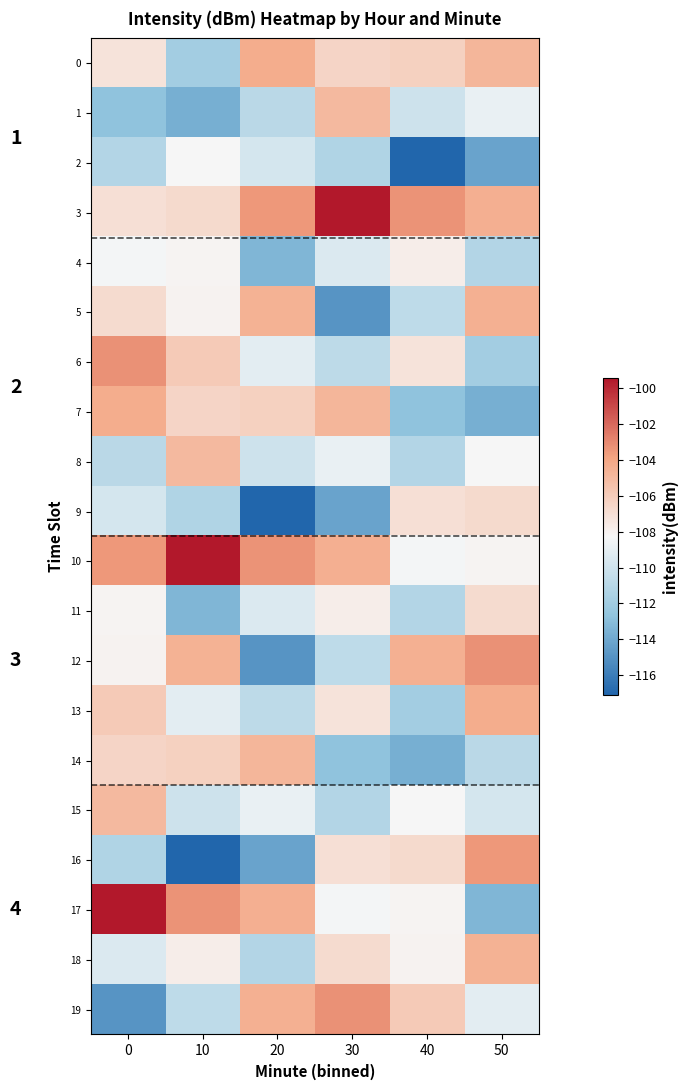

What is the minimum value shown in the chart?

-117.1